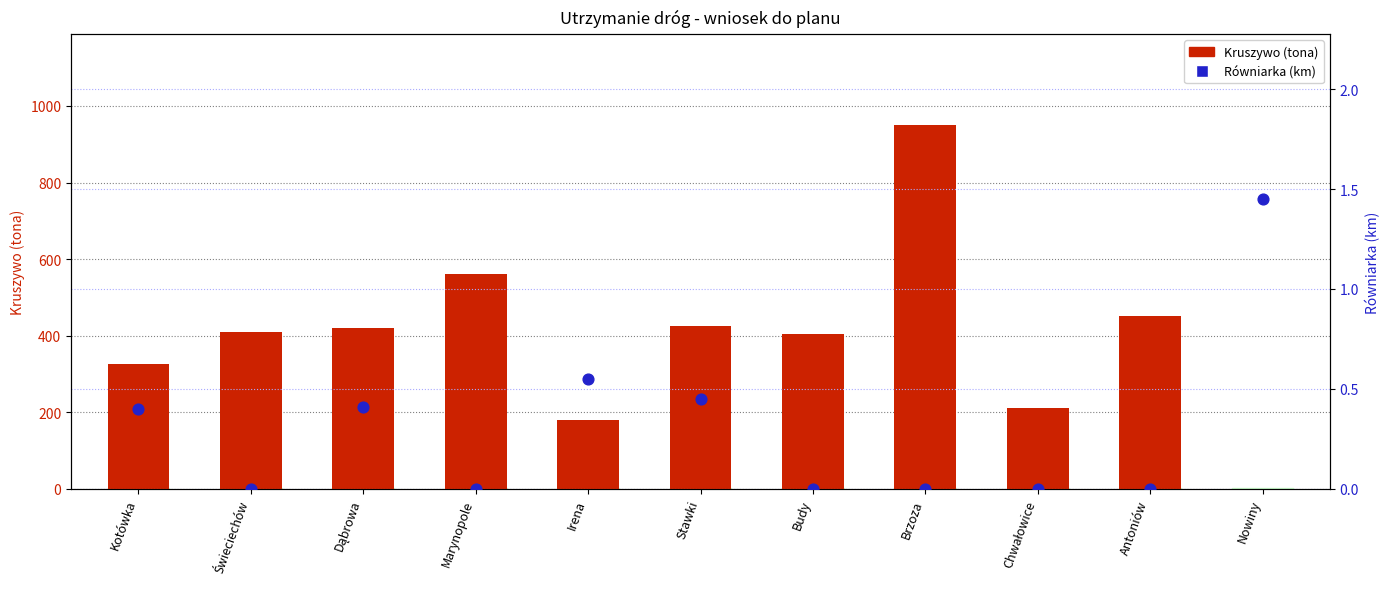

Which series reaches the maximum Y coordinate?

Kruszywo (tona)